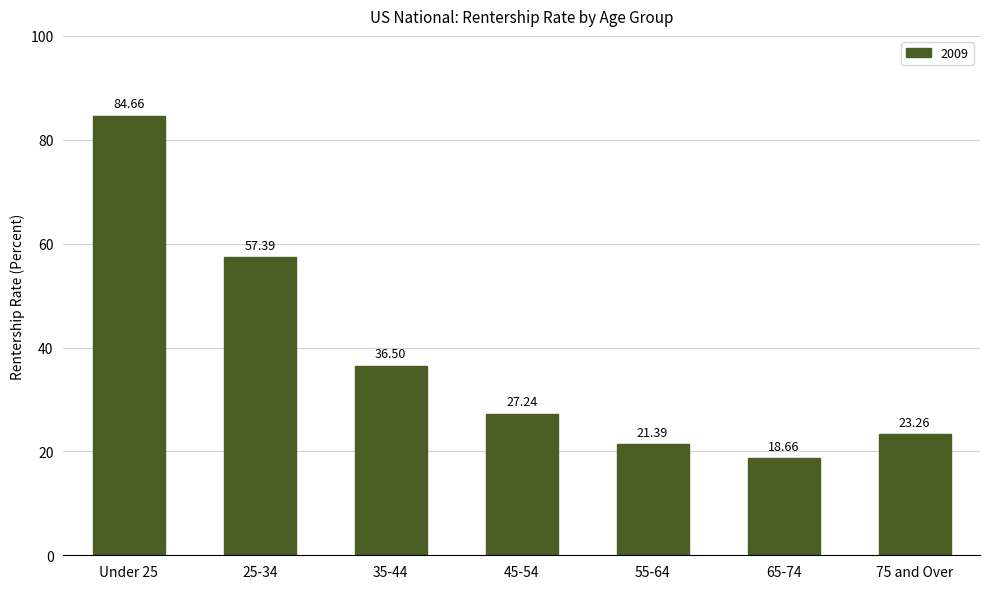

How many bars are there in total?

7